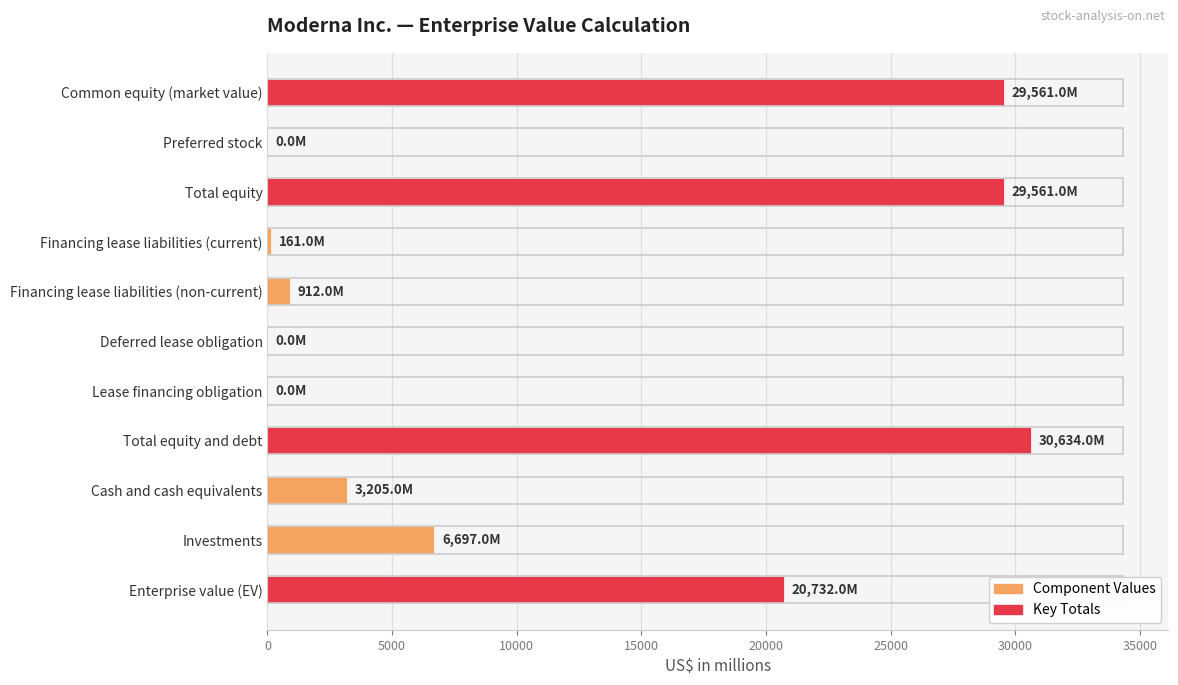

True or false: the data shows 20732 at Enterprise value (EV).

True